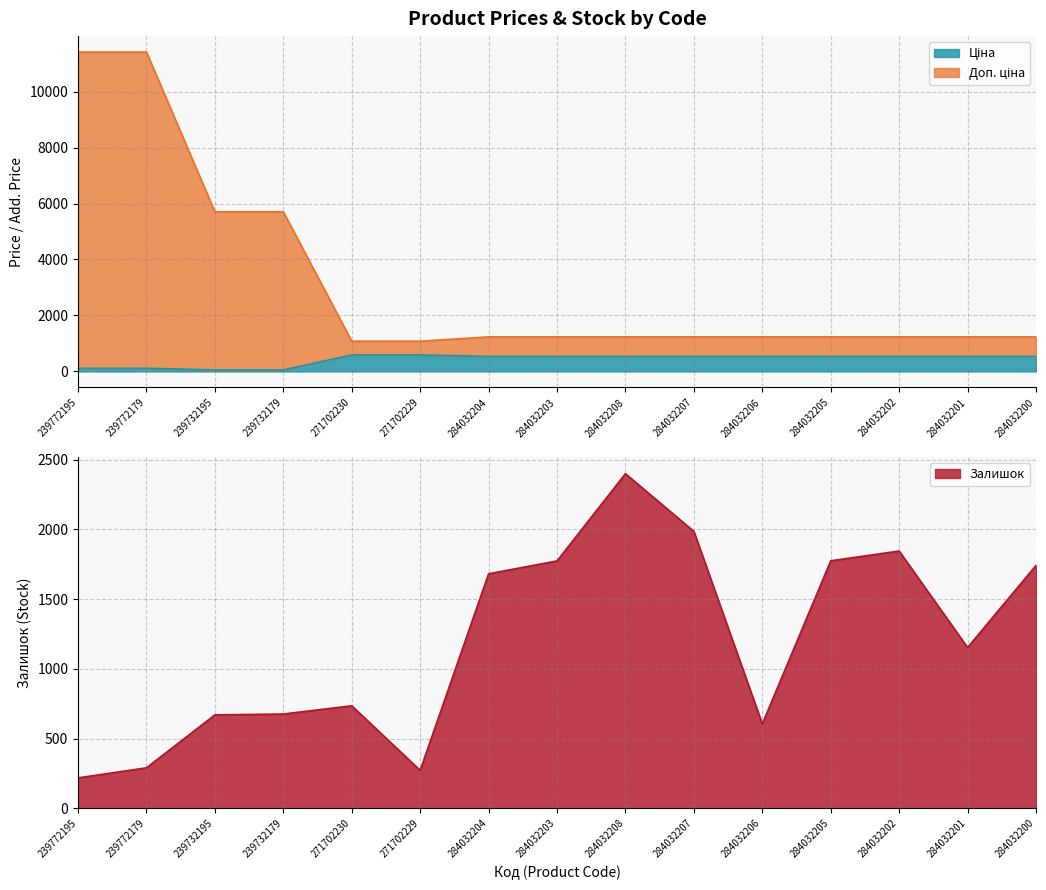

How many values in the Доп. ціна series exceed 1235?

13